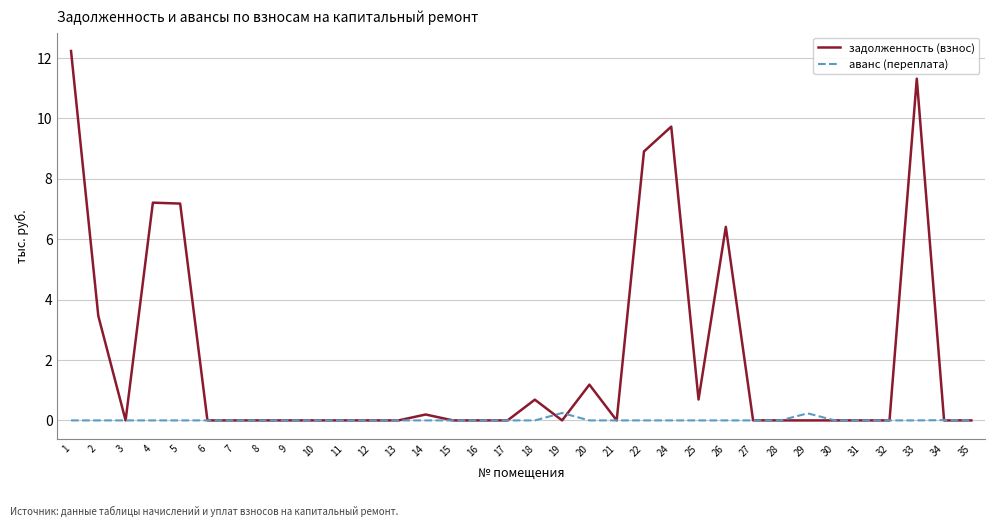

Does the chart display data point markers on the line(s)?

No